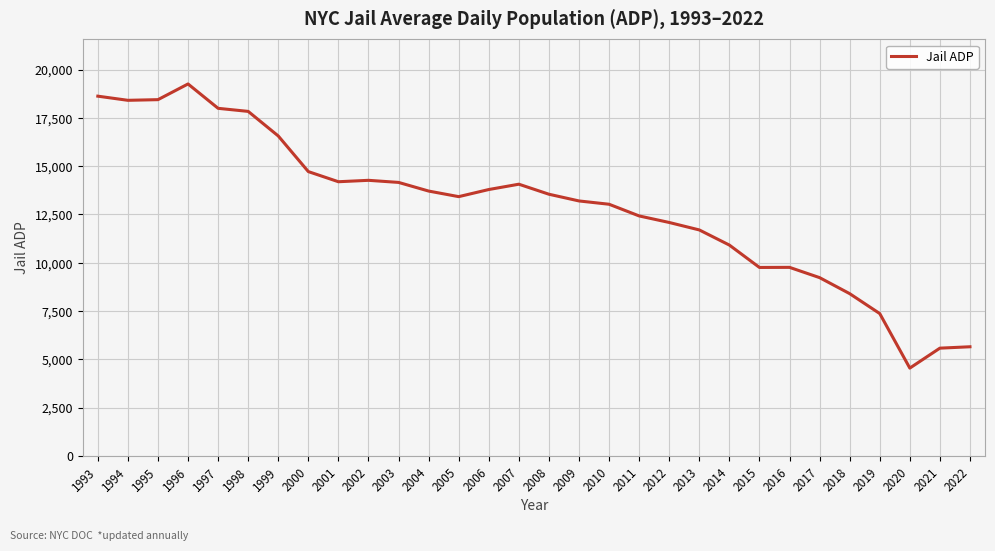

What is the difference between the values at 2010 and 2019?

5661.0